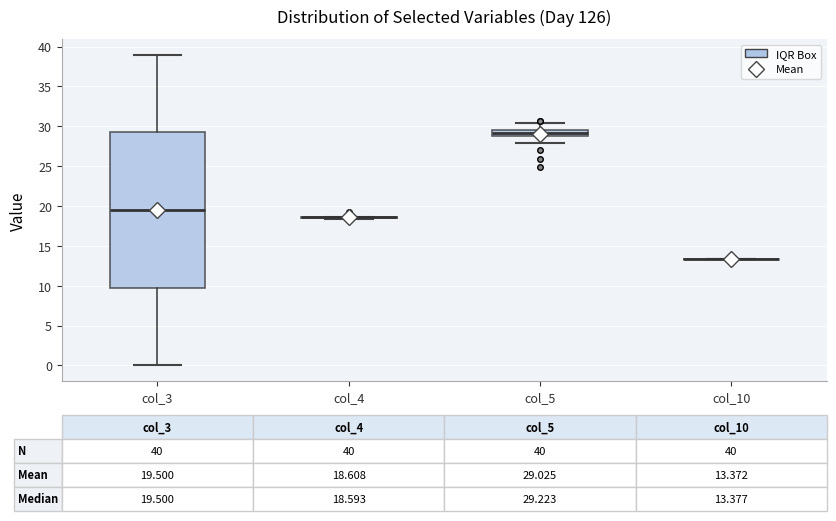

Comparing the boxes themselves (not the whiskers), which one is the tallest?

col_3